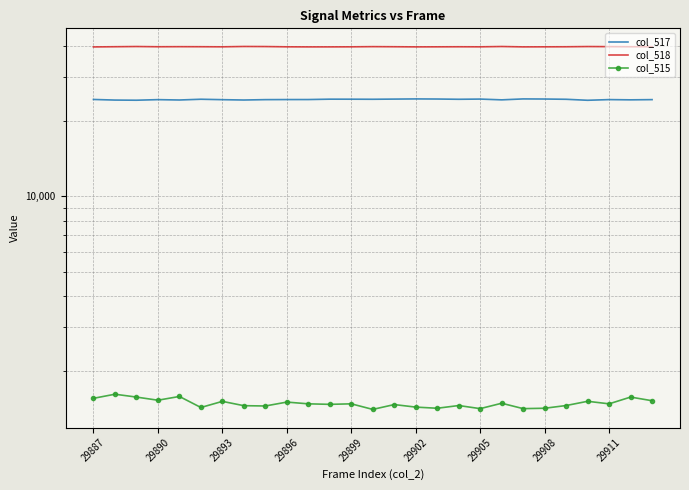

What is the difference between the col_517 values at 22 and 10?

59